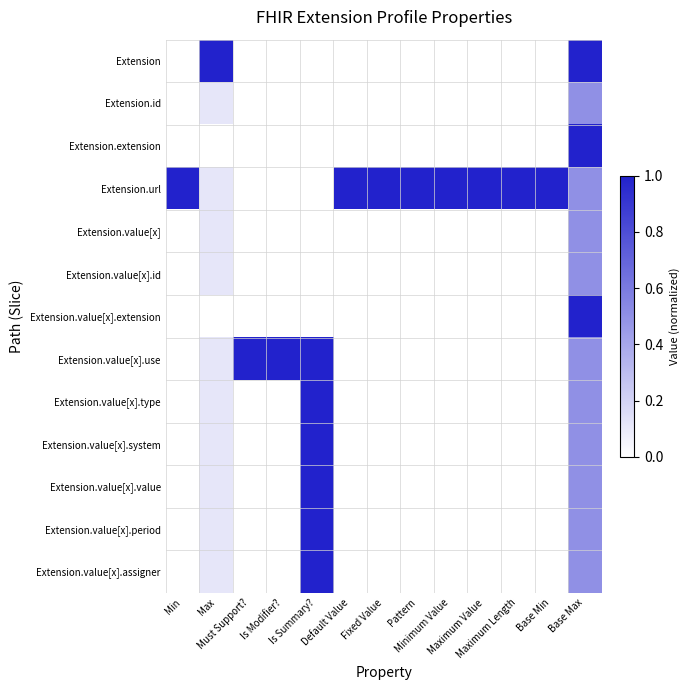

List the series in order of their peak value, highest first.

Extension, Extension.extension, Extension.url, Extension.value[x].extension, Extension.value[x].use, Extension.value[x].type, Extension.value[x].system, Extension.value[x].value, Extension.value[x].period, Extension.value[x].assigner, Extension.id, Extension.value[x], Extension.value[x].id